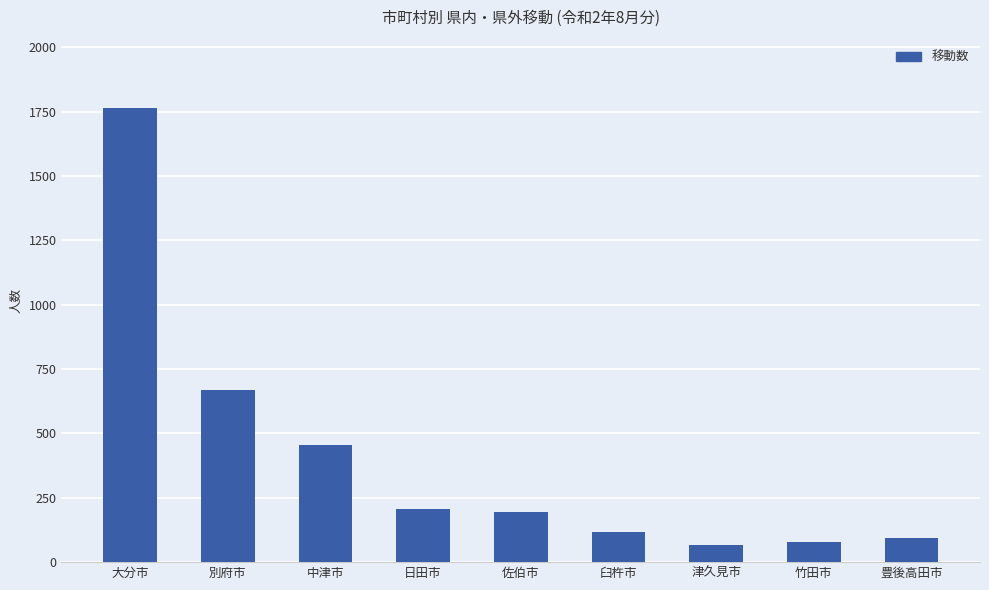

Reading right to left, list all the values displayed in this chart.

93	79	66	119	196	207	456	669	1765